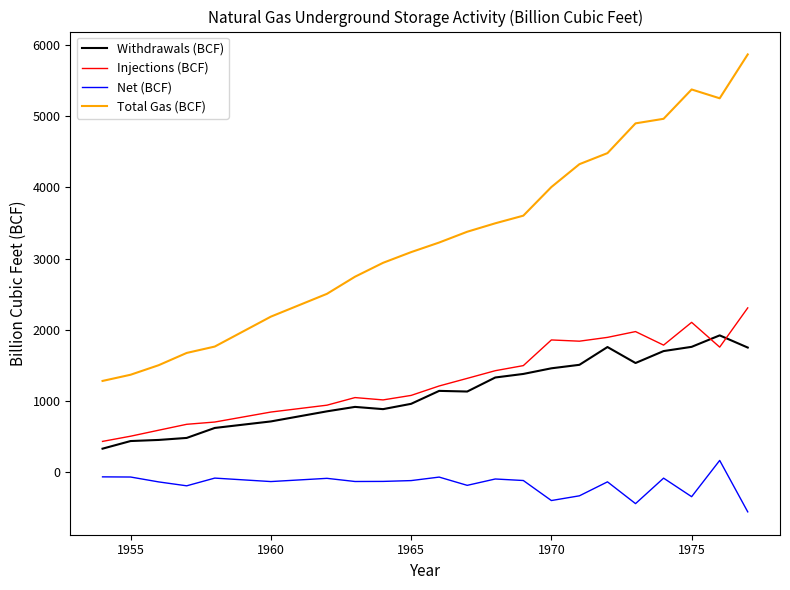

What is the highest value of the Injections (BCF) series?

2307.0